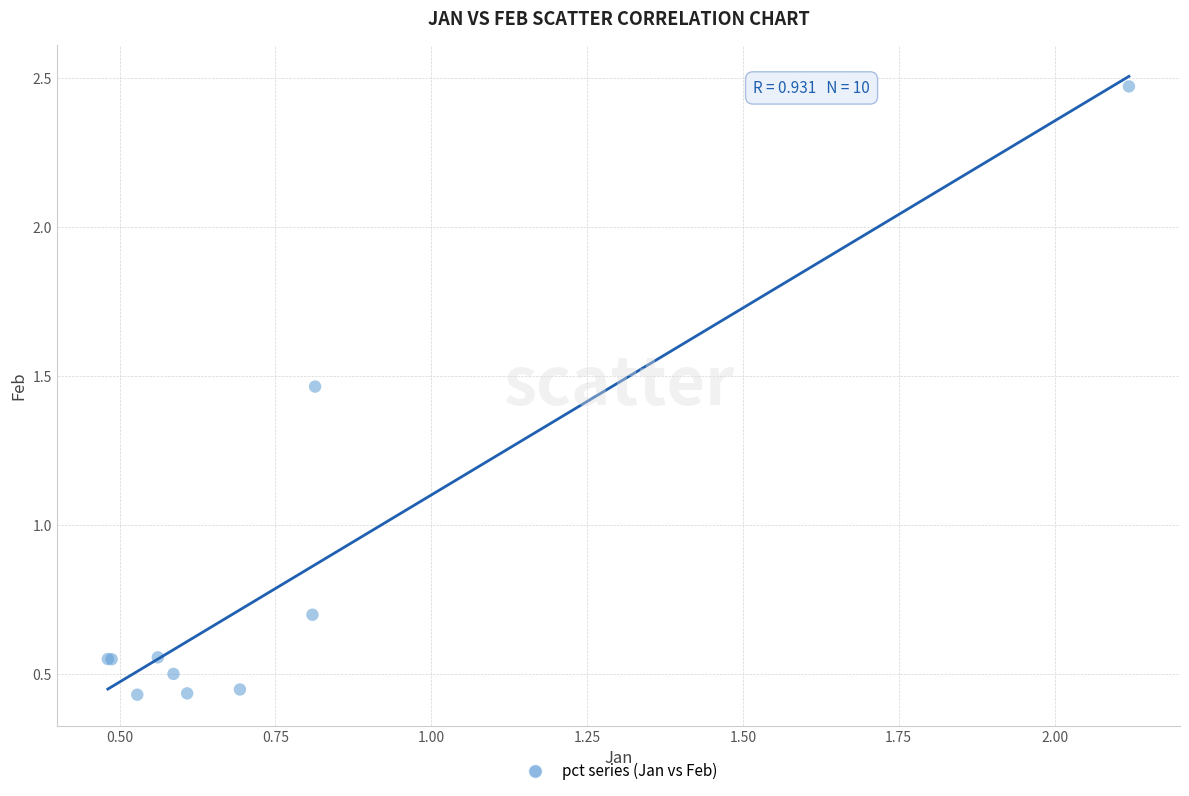

What Y value in the scatter plot is closest to 1?

0.7